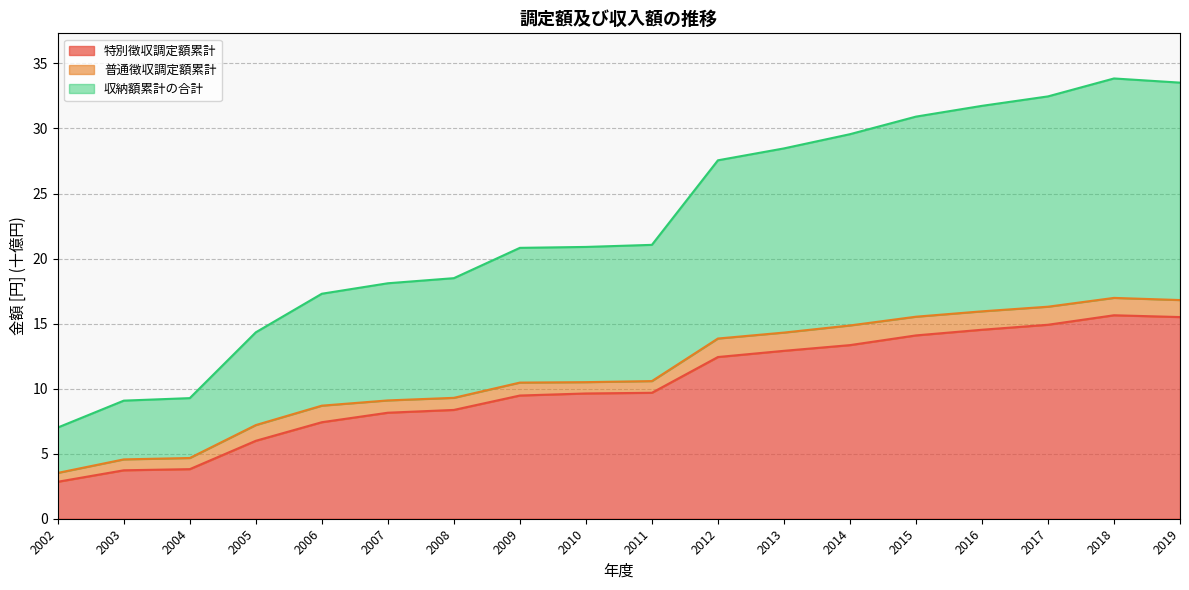

What is the difference between the maximum and minimum values in the 収納額累計の合計 series?

26.8